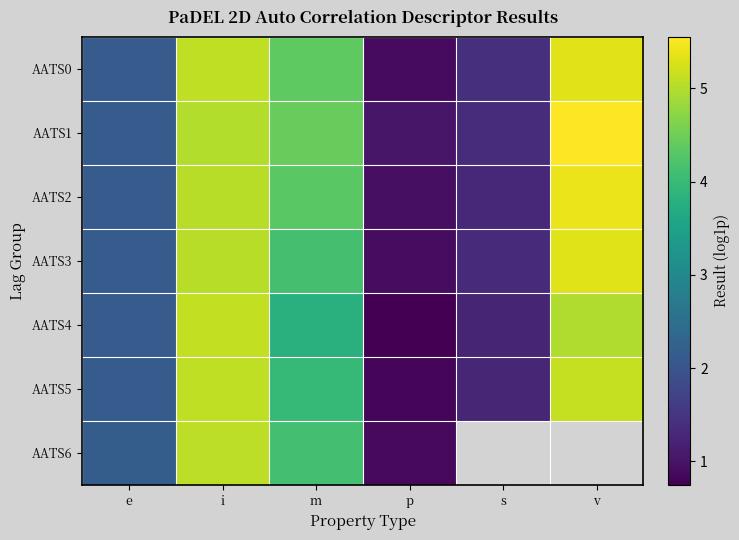

What is the sum of all AATS2 values?

19.1